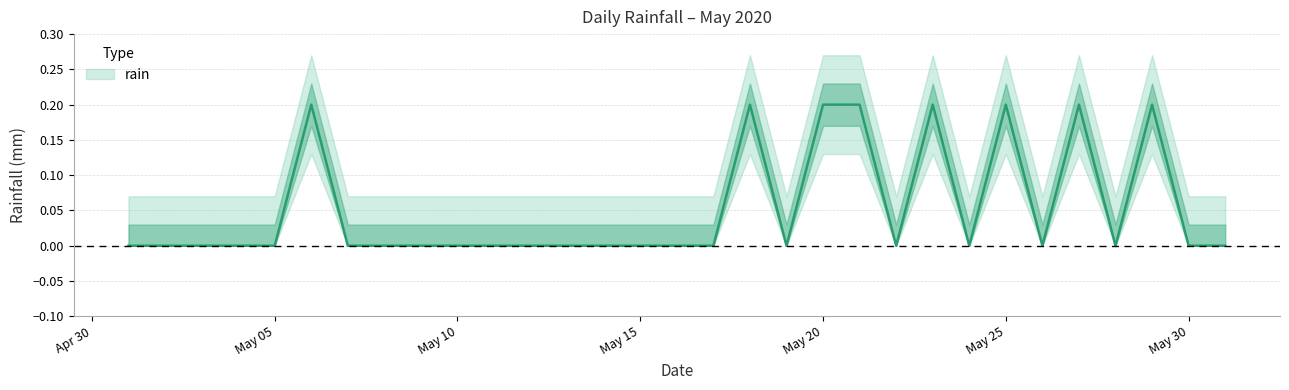

How many data points does each series have?

31